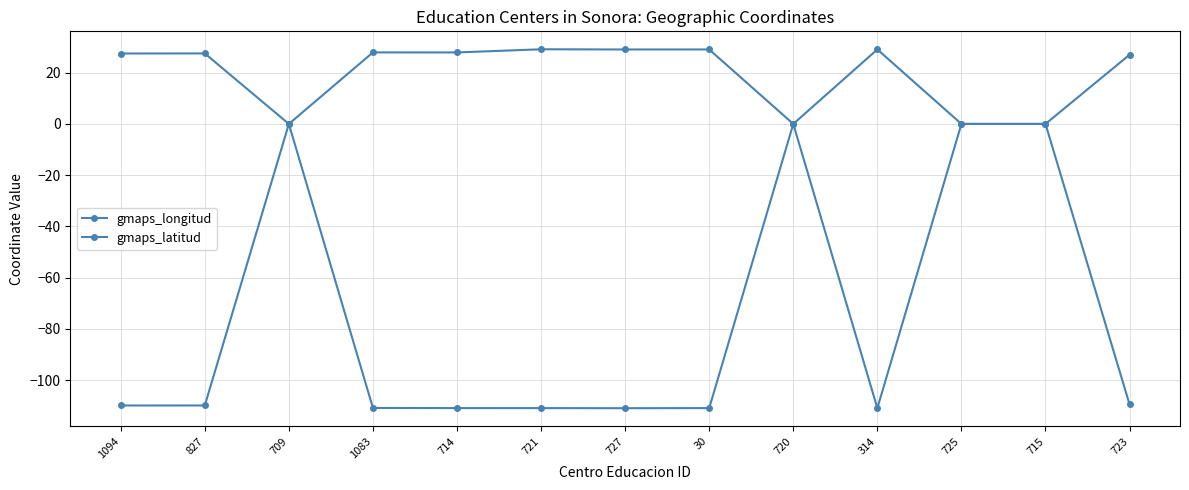

What is the average value of the gmaps_latitud series?

19.6